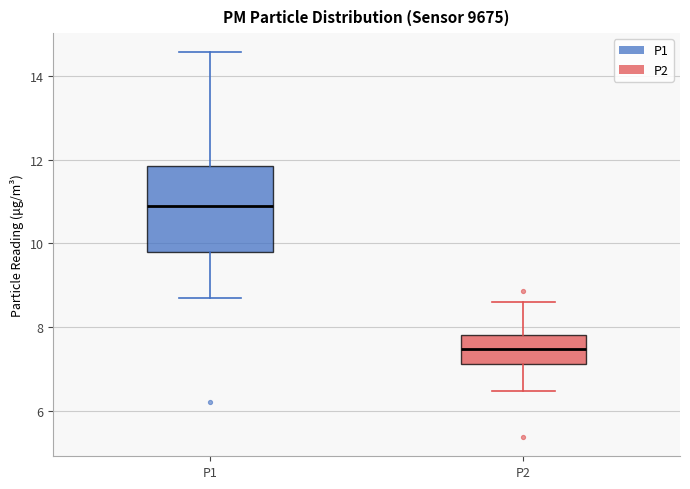

Reading left to right, transcribe this box plot: for each box, give where its median line is, the range the box spans, and where its two whiskers end, as read against the y-axis. The values are not printed on the chart, so give them approximately, as read against the axis.

P1: median 11.0, box 9.8 to 11.8, whiskers 8.8 to 14.6
P2: median 7.4, box 7.2 to 7.8, whiskers 6.4 to 8.6